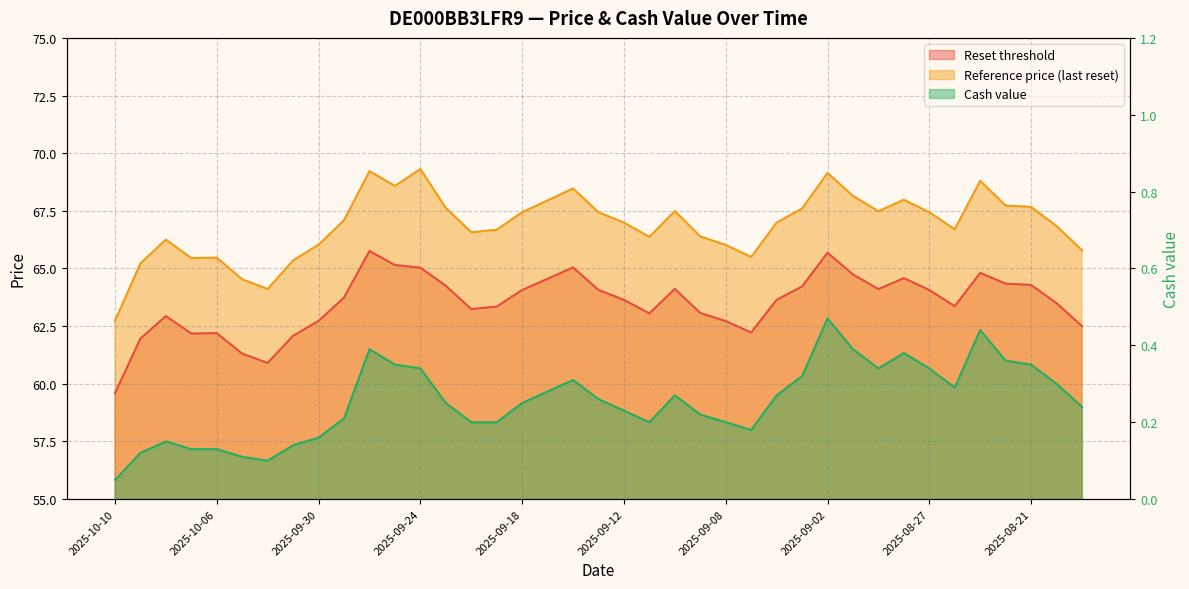

Where is the first local minimum for Cash value?

2025-10-02